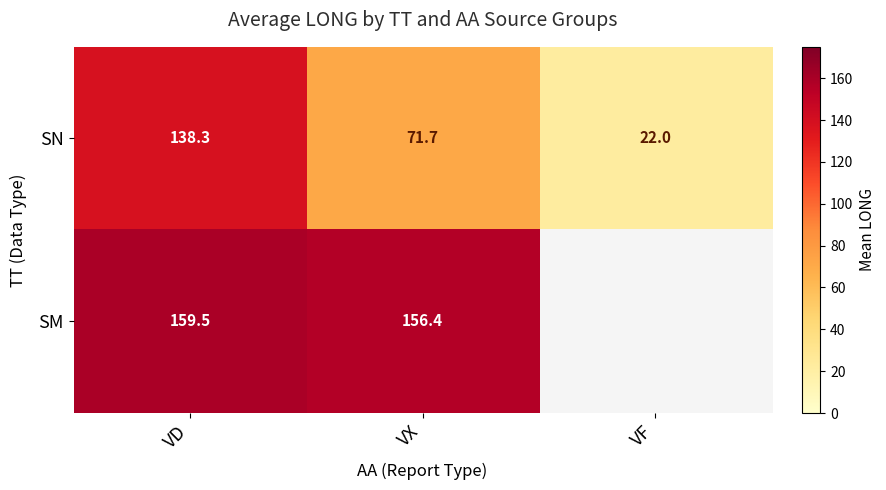

At which label does SN reach its peak?

VD